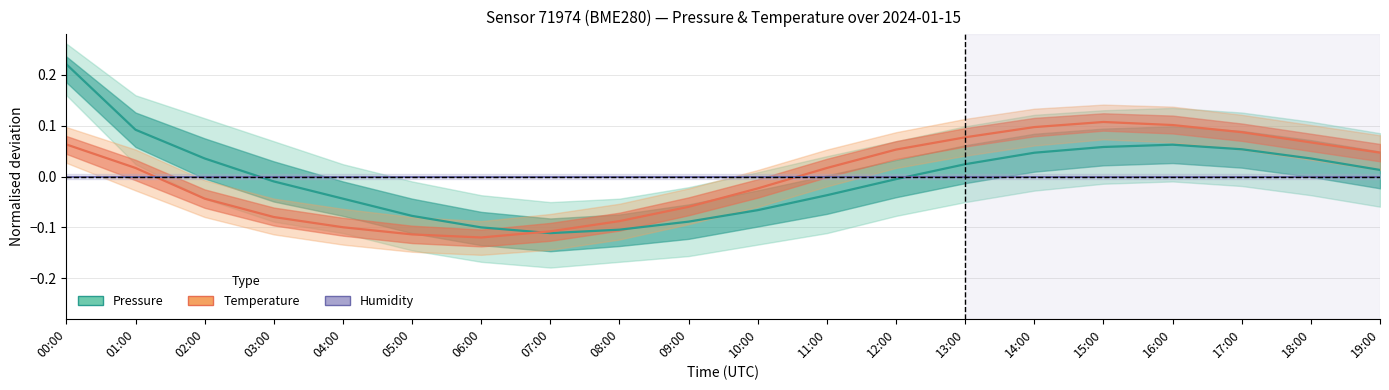

At how many categories does at least one series exceed 0?

12